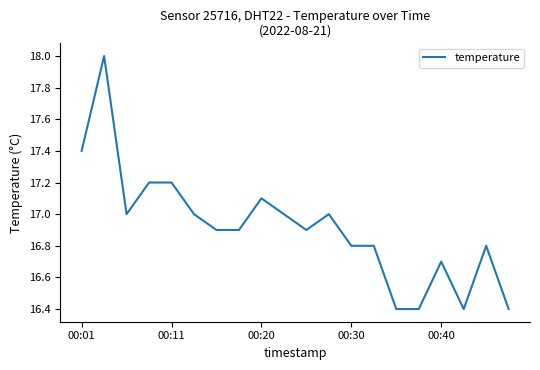

What is the smallest value displayed?

16.4